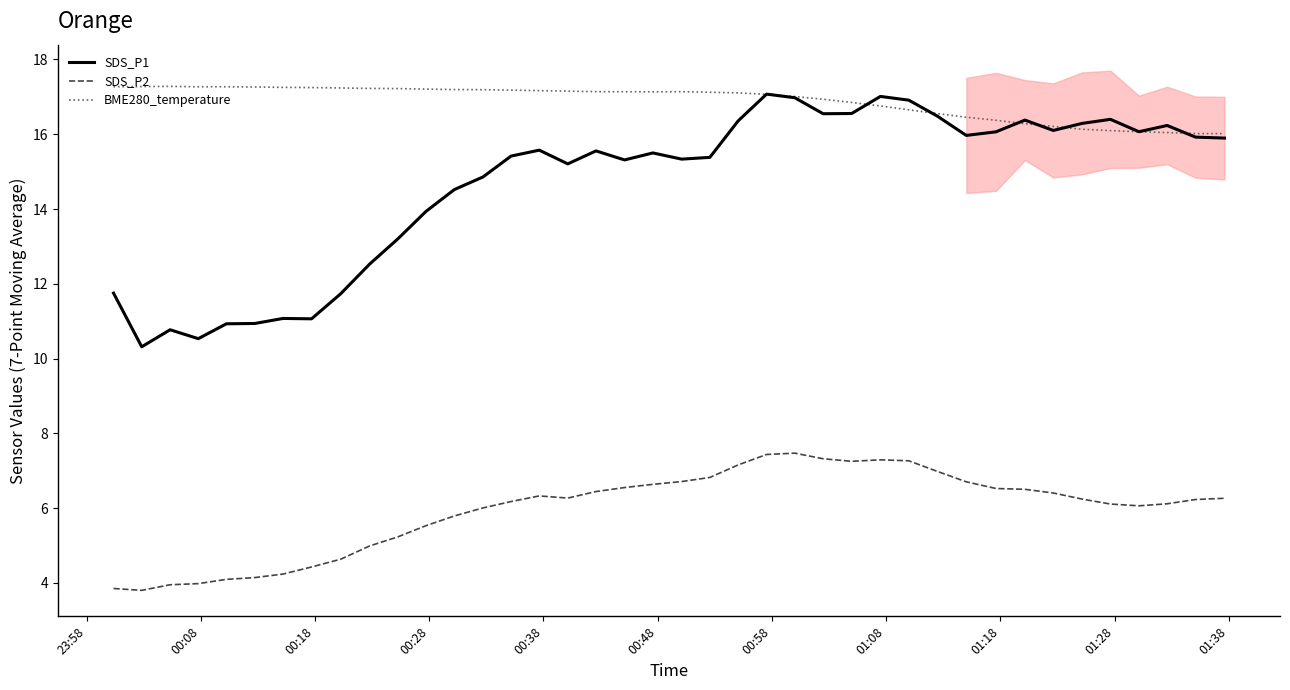

Count the number of data series in this chart.

3